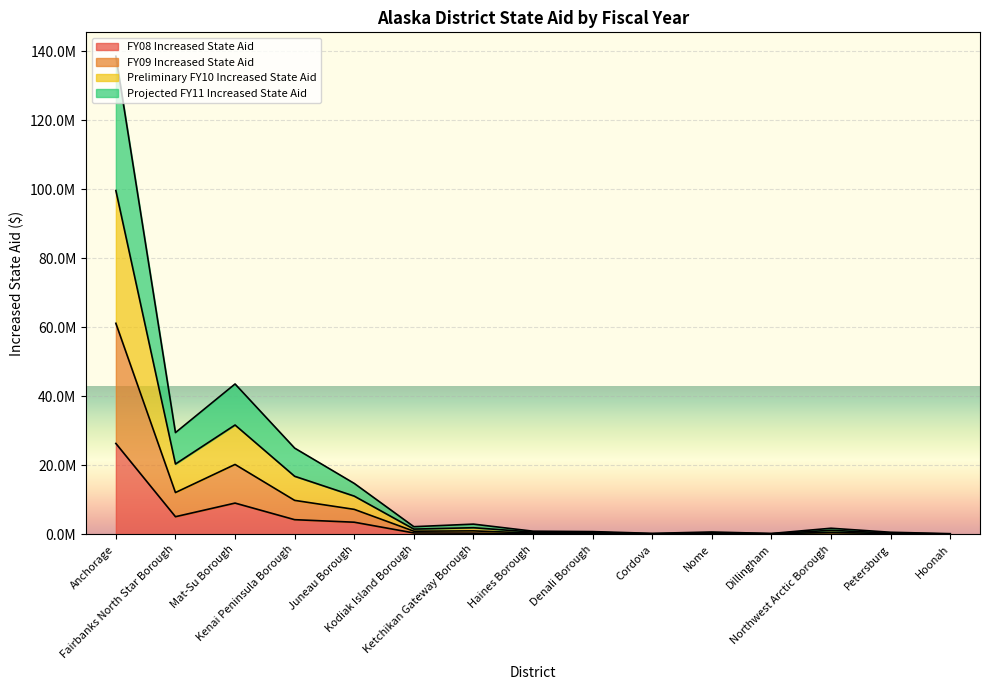

What is the value of the FY08 Increased State Aid point at the 7th from the left?

338196